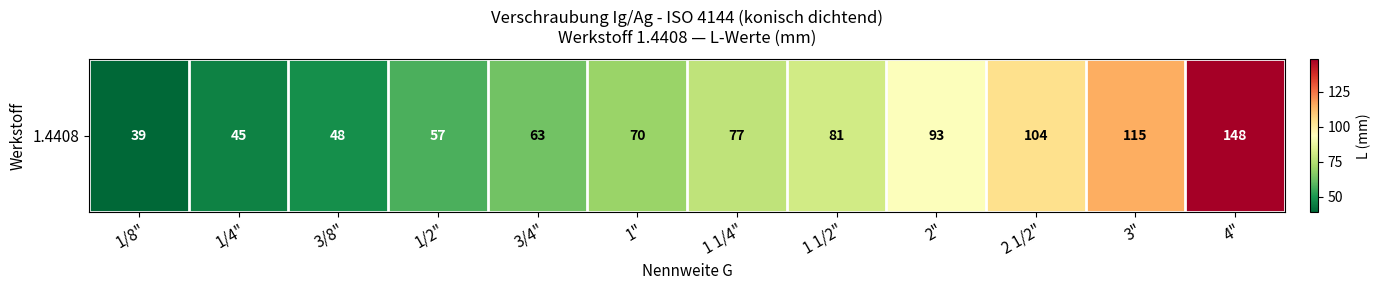

Reading left to right, list all the values displayed in this chart.

1/8"=39	1/4"=45	3/8"=48	1/2"=57	3/4"=63	1"=70	1 1/4"=77	1 1/2"=81	2"=93	2 1/2"=104	3"=115	4"=148